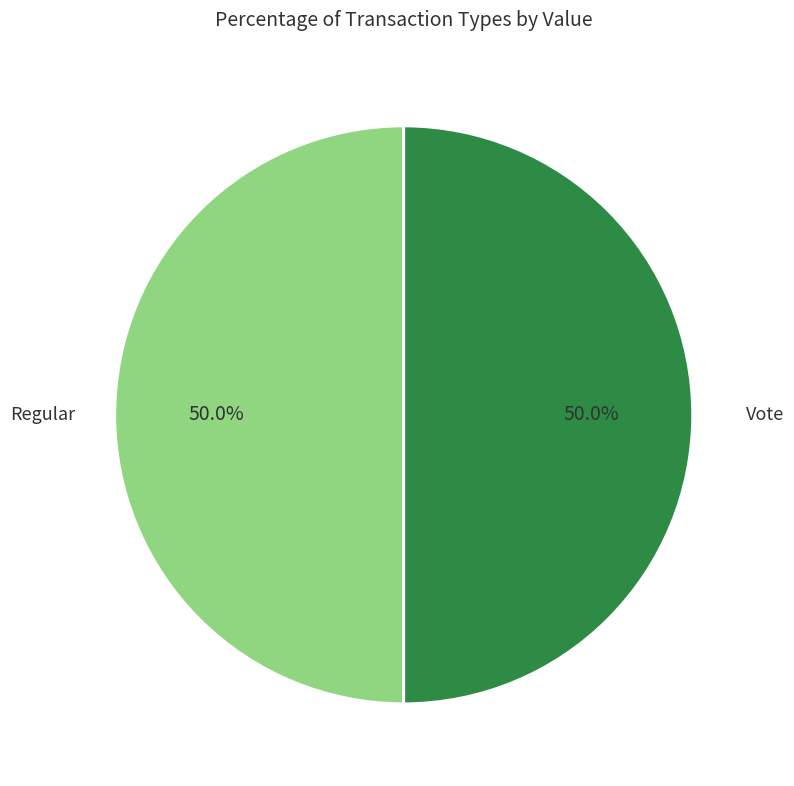

How many slices are in this pie chart?

2